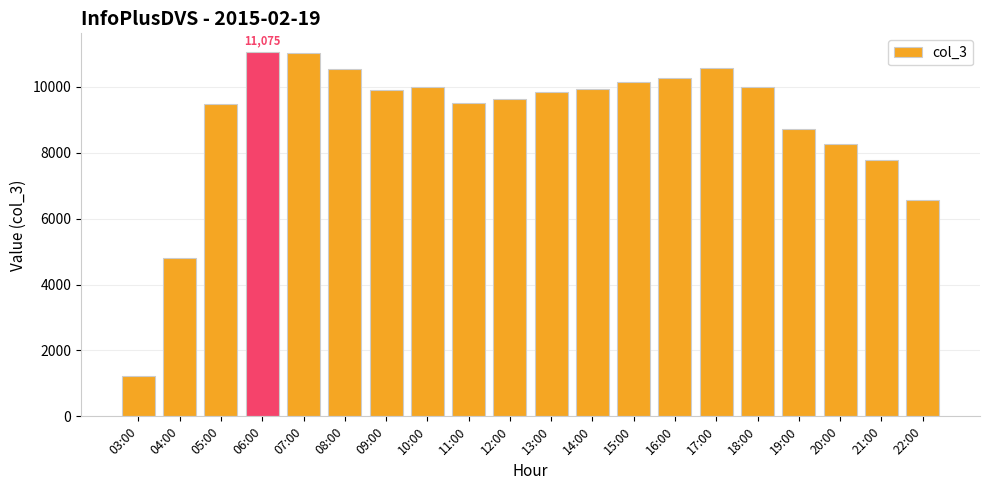

What is the average value?

8968